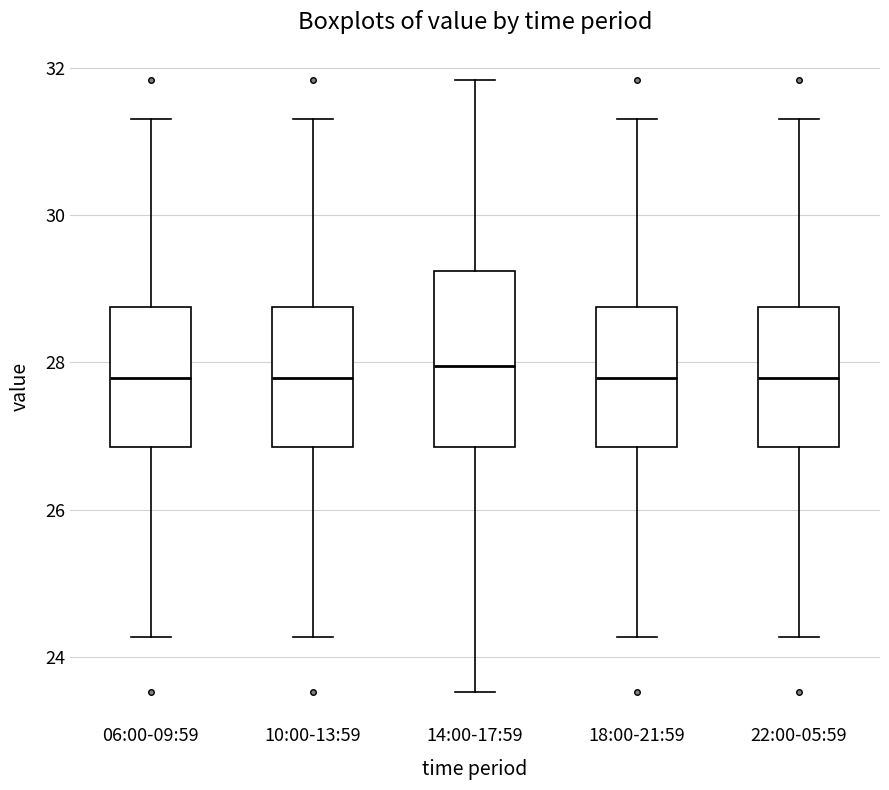

Where does the median line of the box for 10:00-13:59 sit on the y-axis? The values are not printed on the chart, so give them approximately, as read against the axis.

27.8